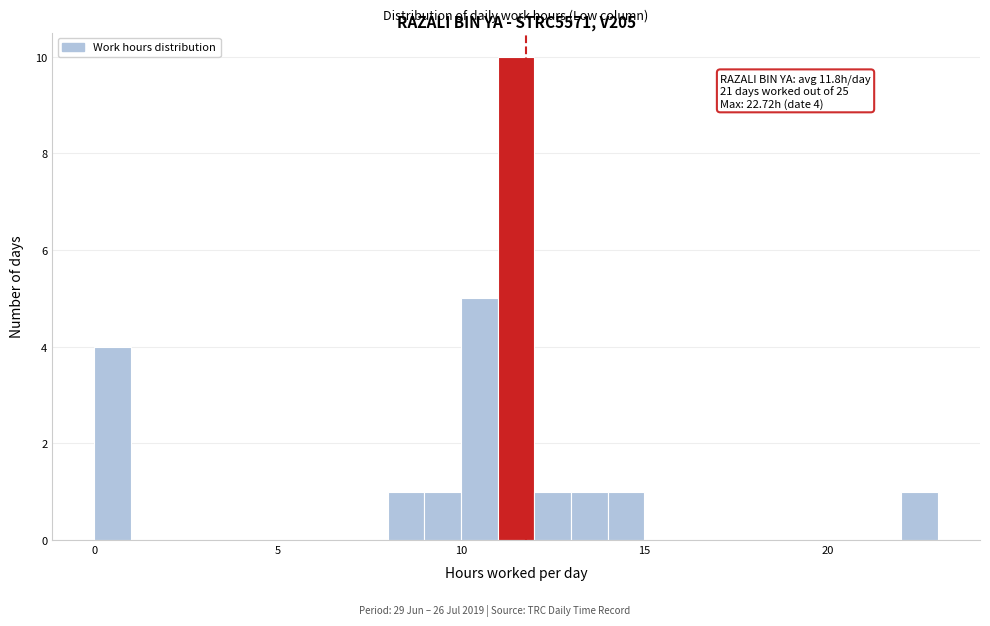

Around what value on the x-axis is the tallest bar? Give the approximate position of its centre, as read against the axis.

11.5